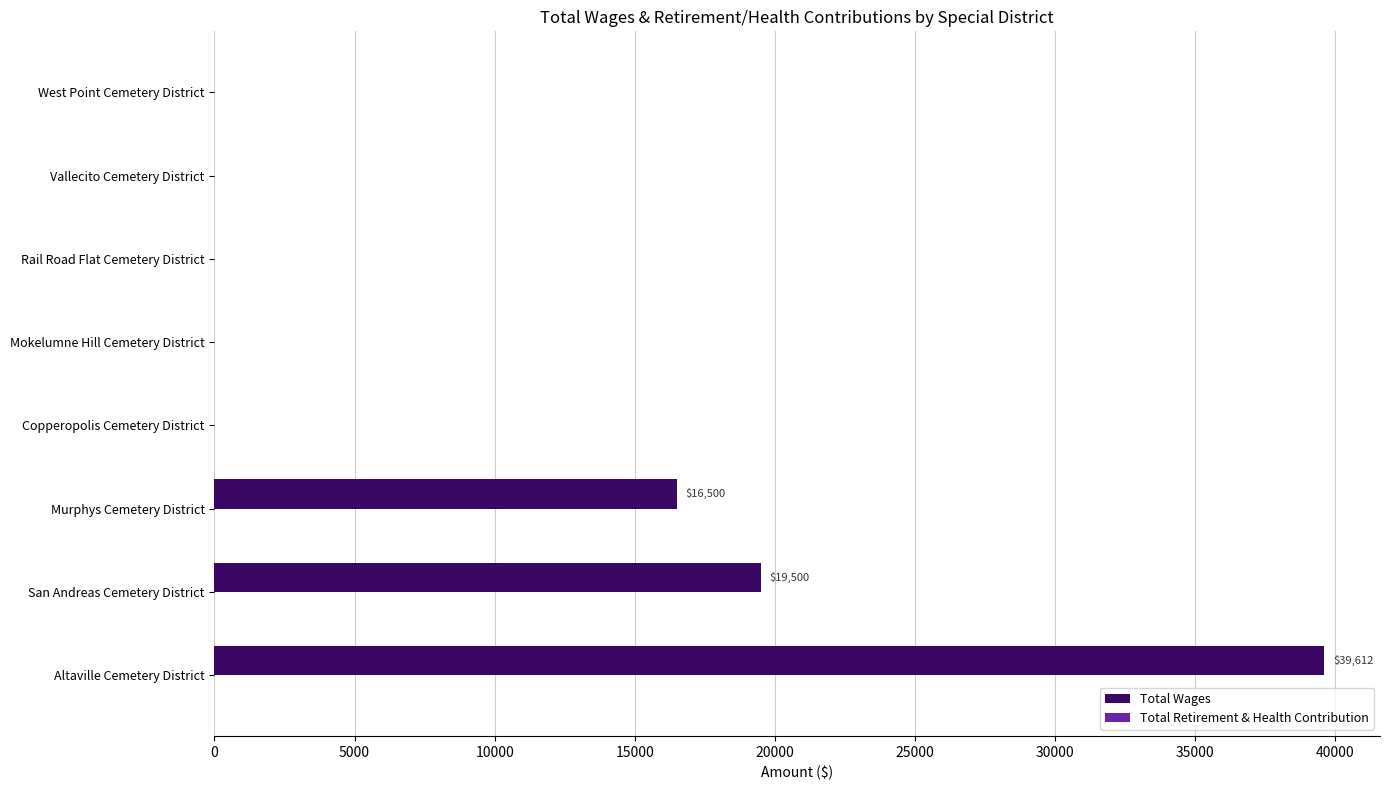

At which category does the chart reach its peak across all series?

Altaville Cemetery District